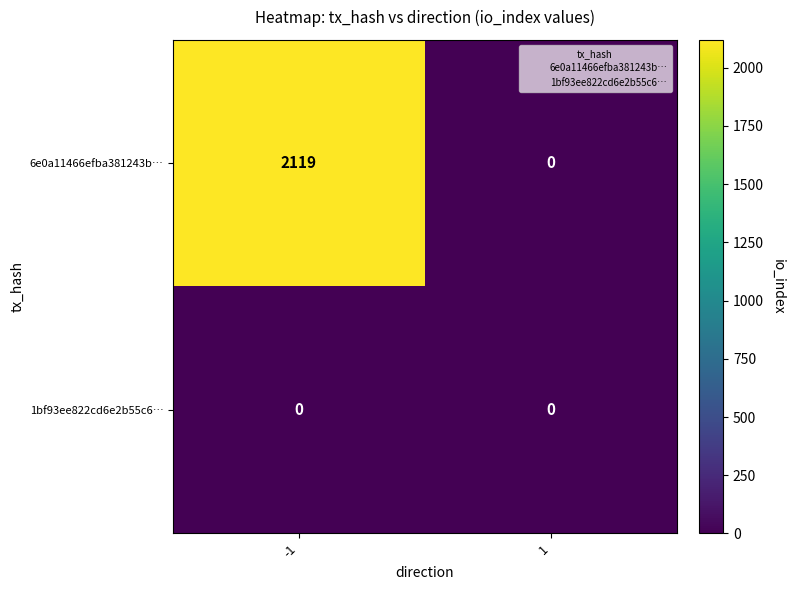

True or false: 1bf93ee822cd6e2b55c6… has a value of 0 at -1.

True